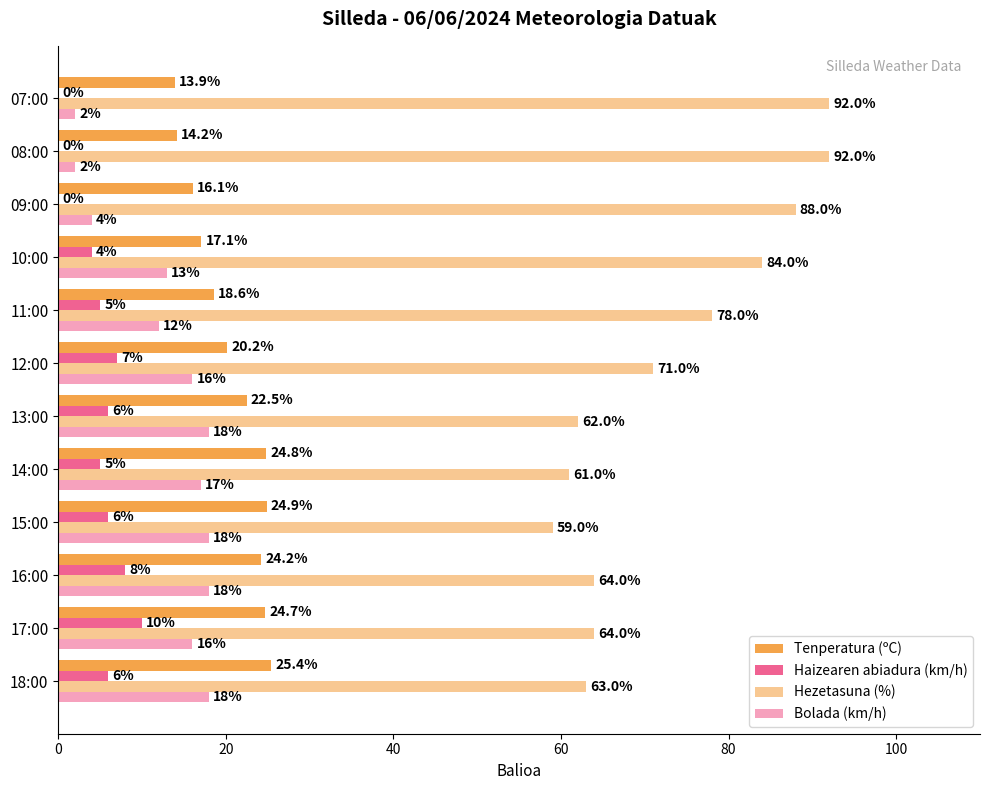

Count the number of categories in the chart.

12